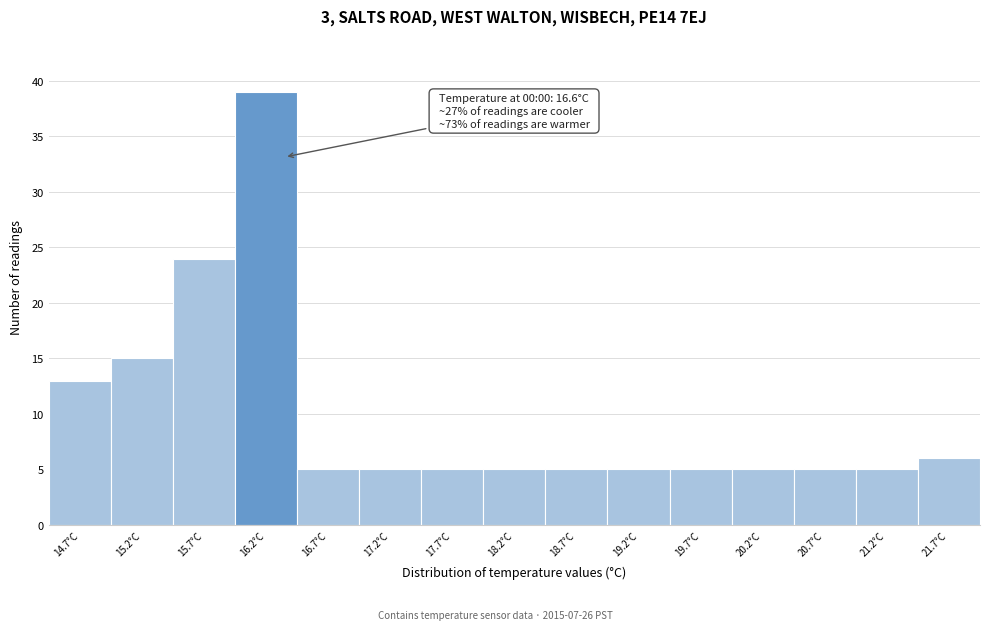

Reading left to right, extract all data points from this chart.

13	15	24	39	5	5	5	5	5	5	5	5	5	5	6